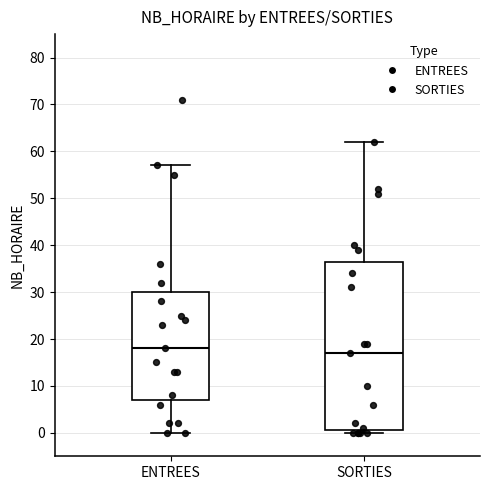

Which box's median line is the lowest?

SORTIES